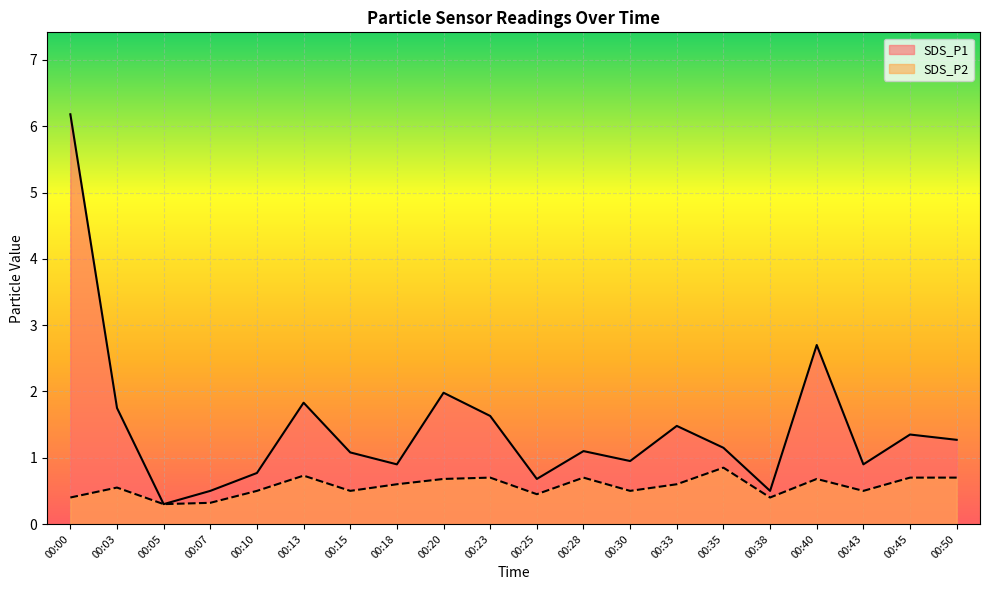

True or false: SDS_P2 has more than 0 interior local peaks.

True